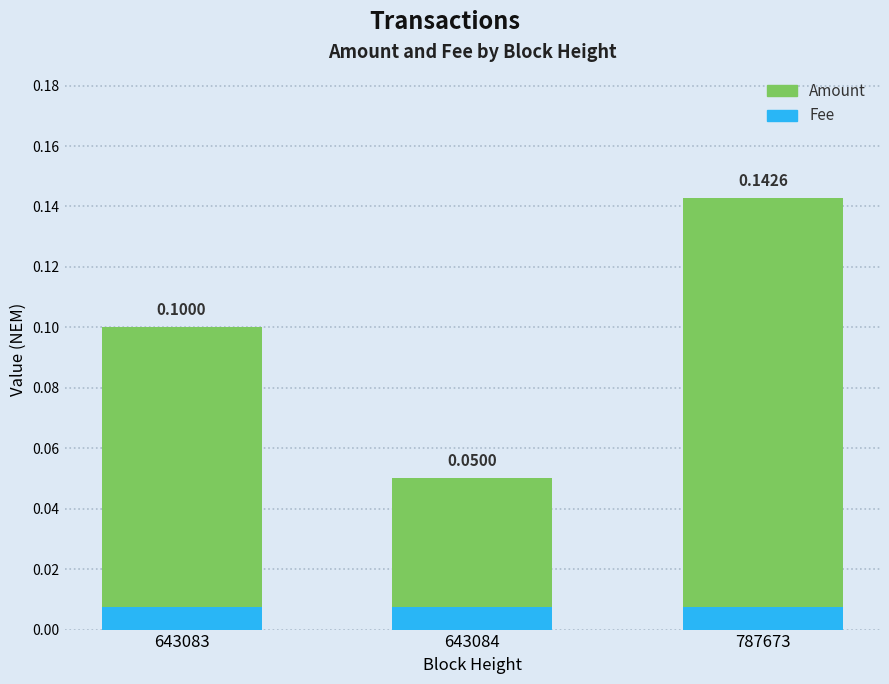

At how many categories does at least one series exceed 0?

3